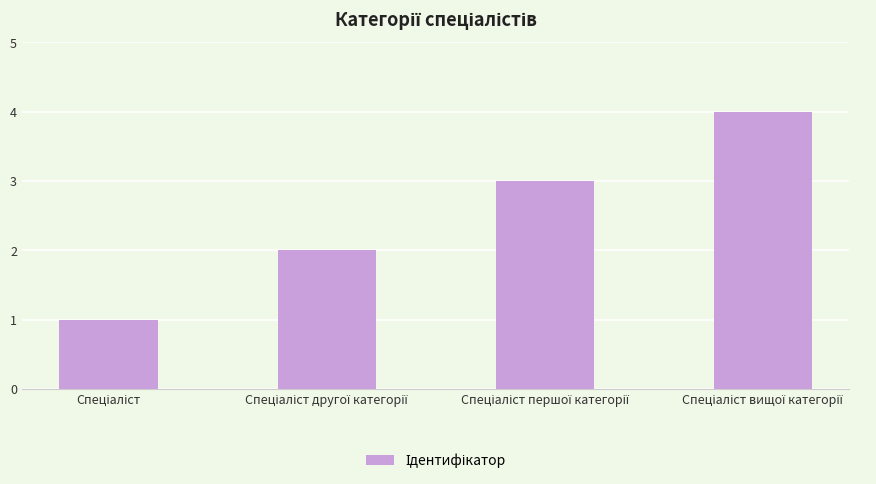

What is the sum of all values?

10